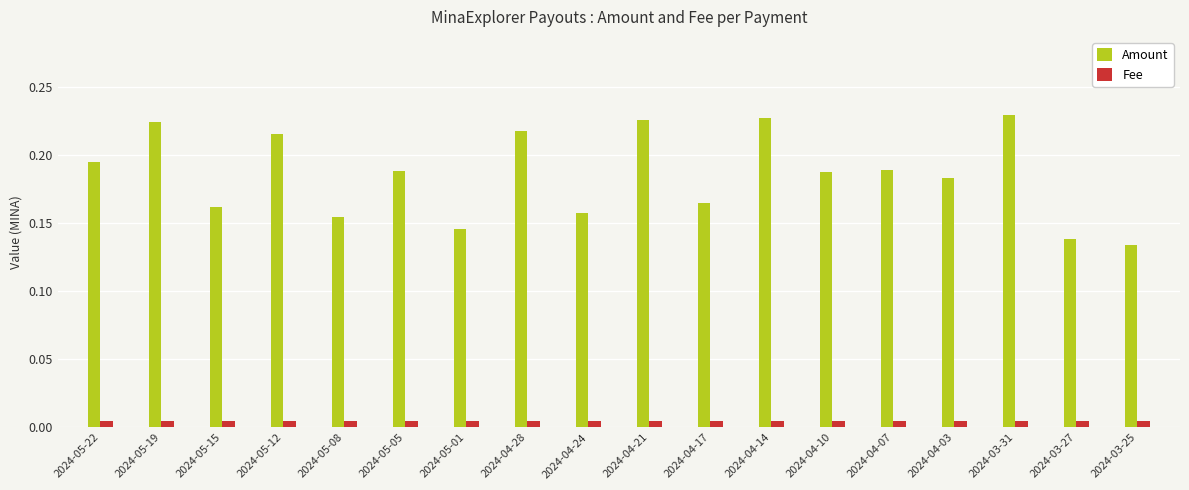

How many groups of bars are there?

18